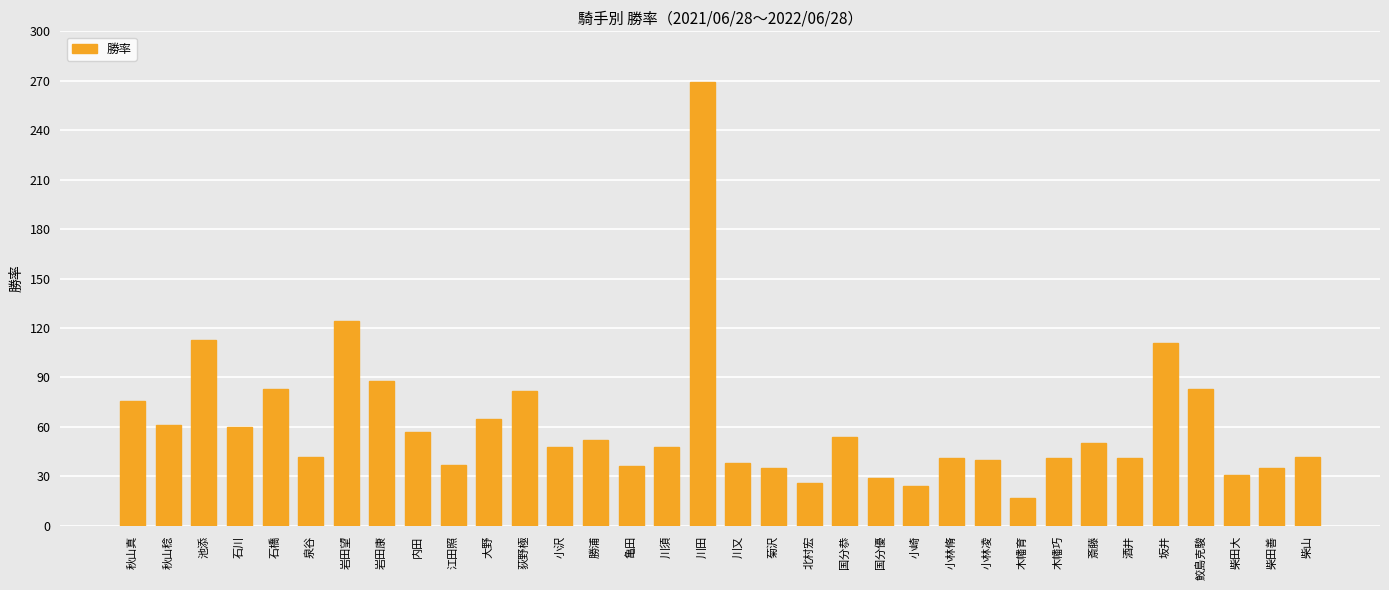

What is the difference between the values at 国分優 and 岩田望?

95